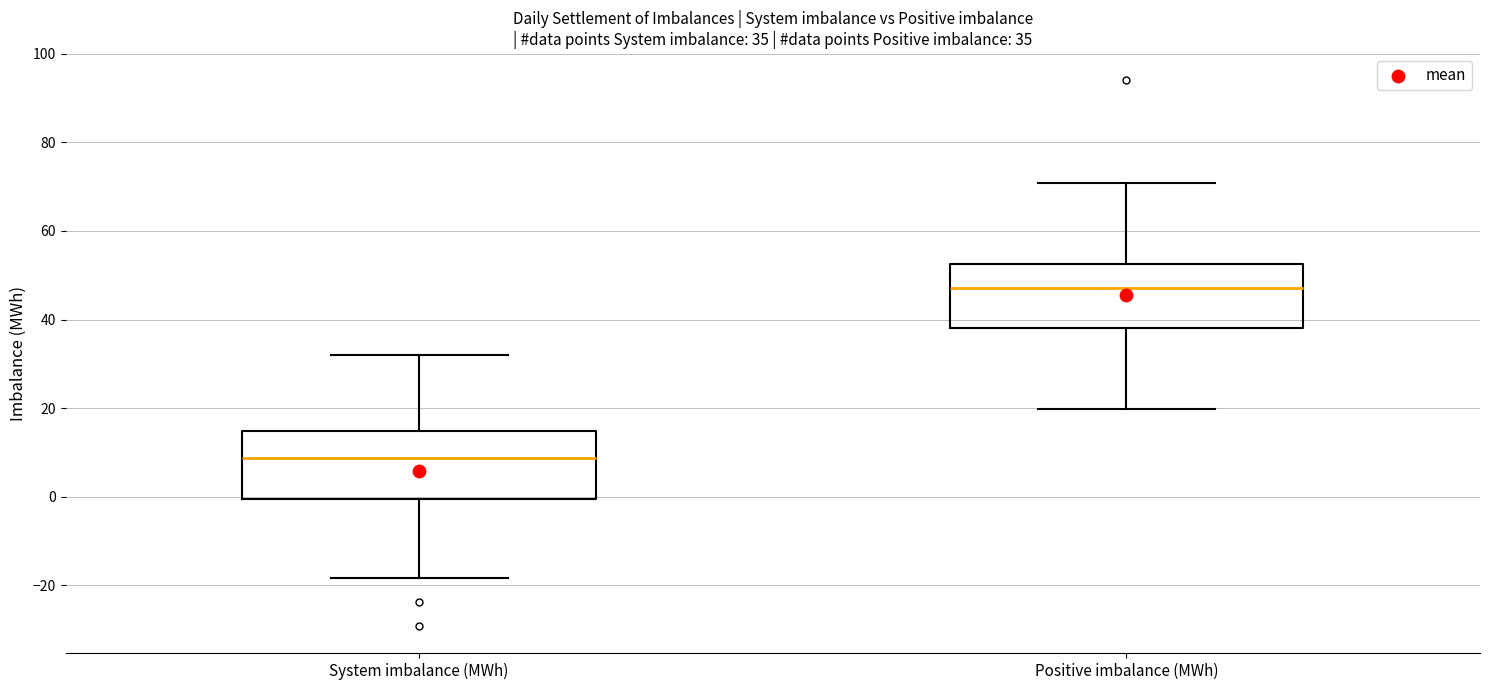

Which box has the lowest median line?

System imbalance (MWh)